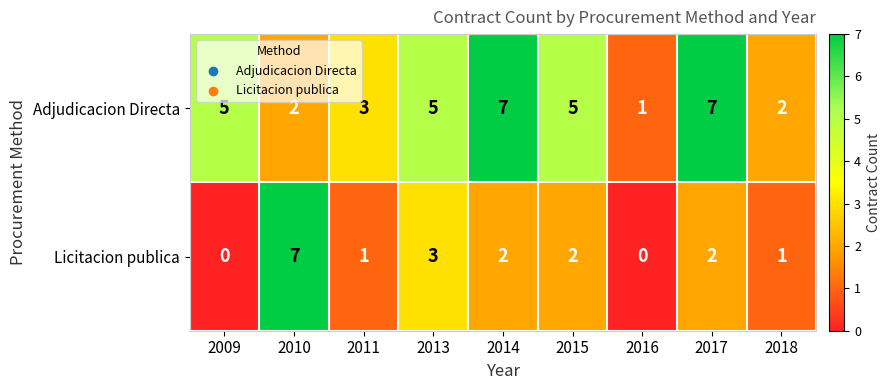

List the series in order of their overall mean, highest first.

Adjudicacion Directa, Licitacion publica